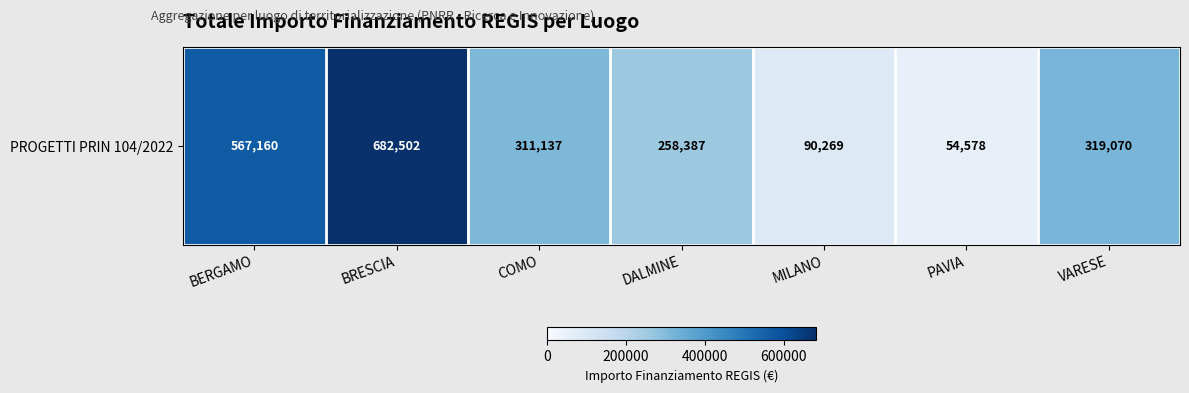

What is the change in value from COMO to MILANO?

-220868.4